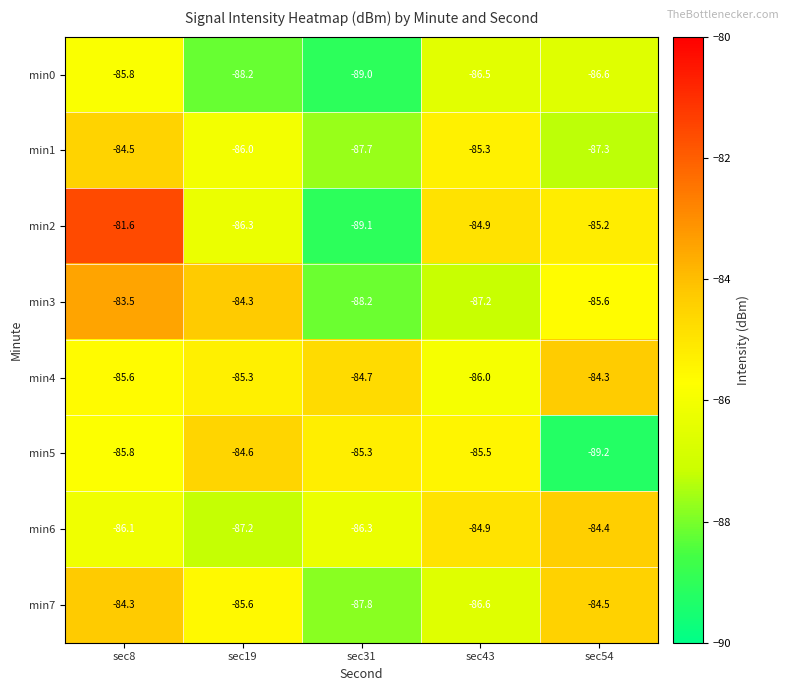

How many data points in min1 are above -86?

2